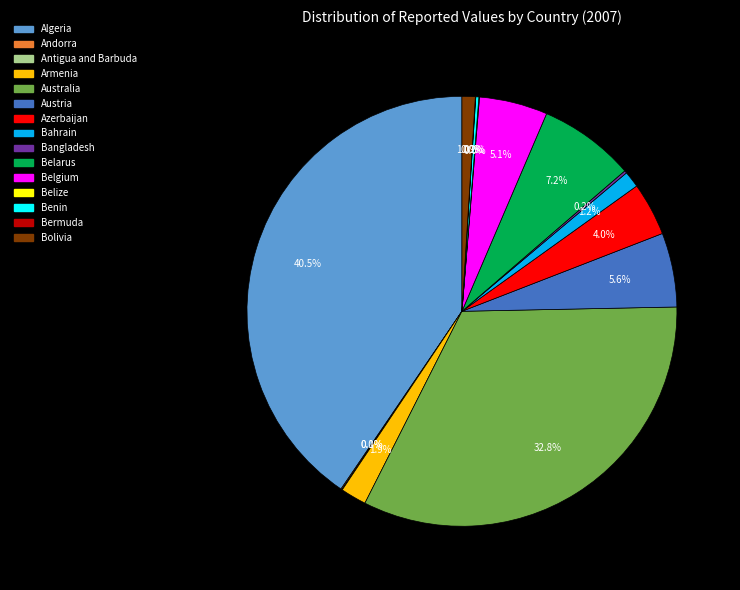

The Austria slice represents 6% of the pie. True or false?

True